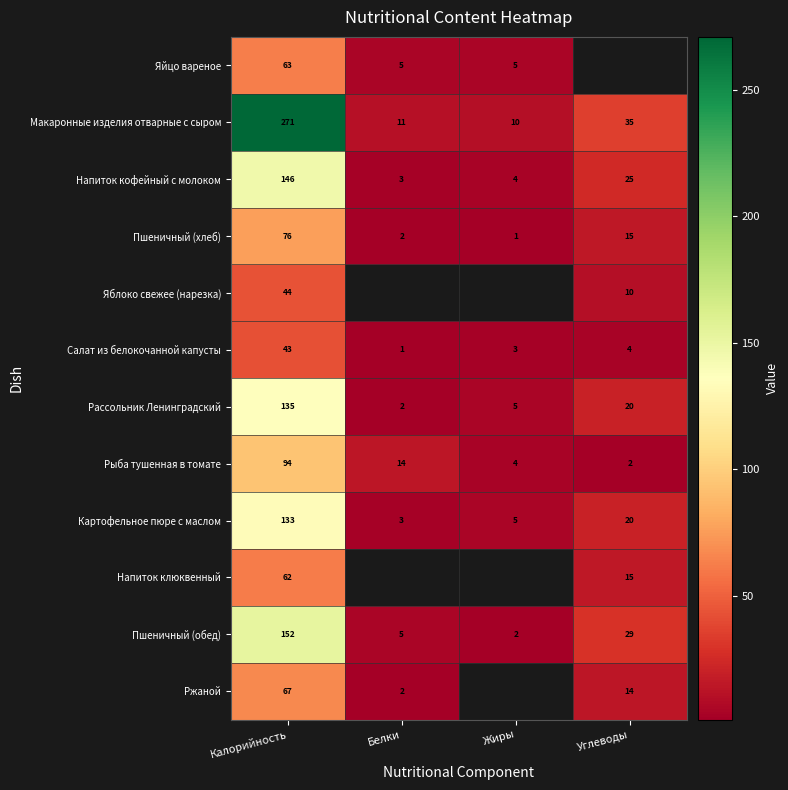

Is it true that Напиток кофейный с молоком equals 41.1 at Углеводы?

False